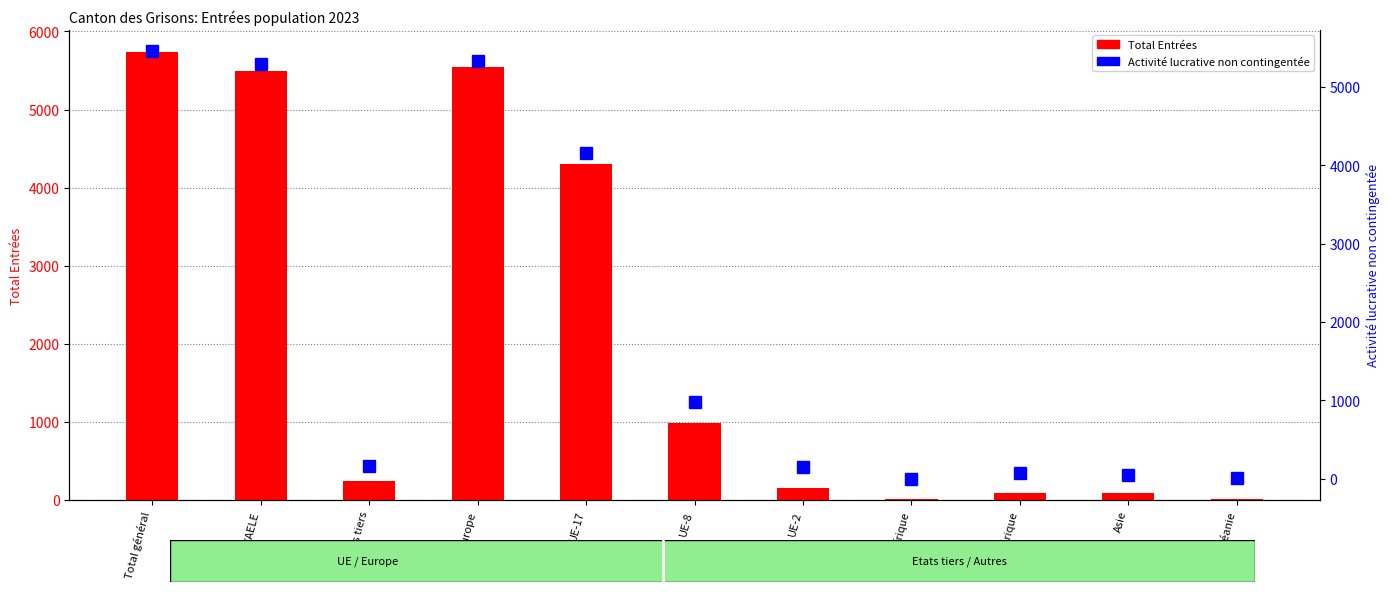

What is the spread (max minus min) of values at Amérique?

18